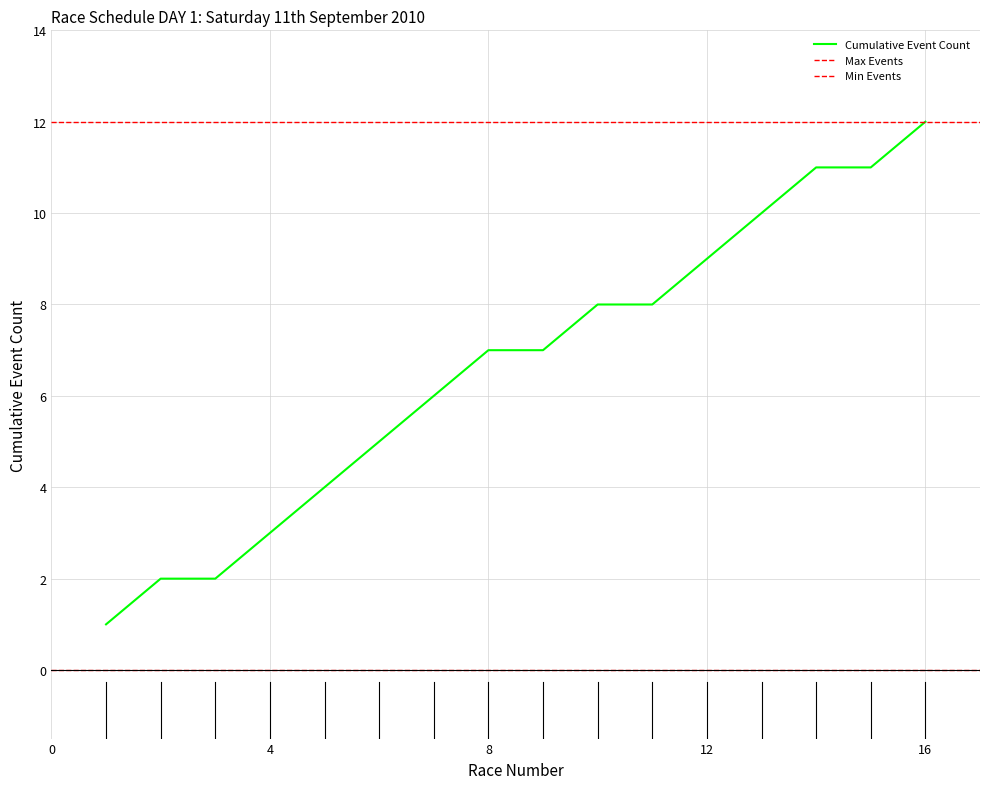

What is the highest value of the Cumulative Event Count series?

12